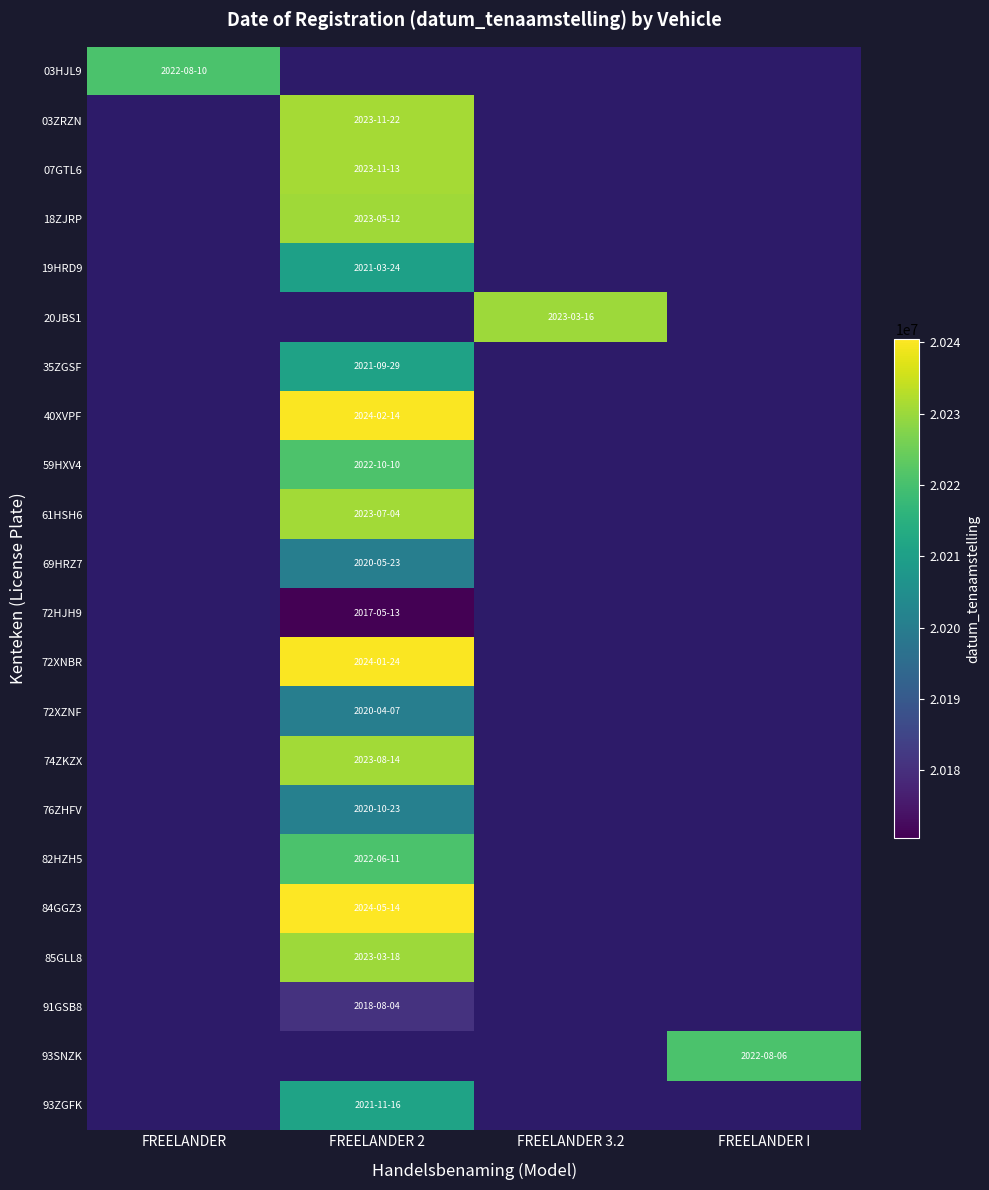

Which series has the largest total across all categories?

84GGZ3